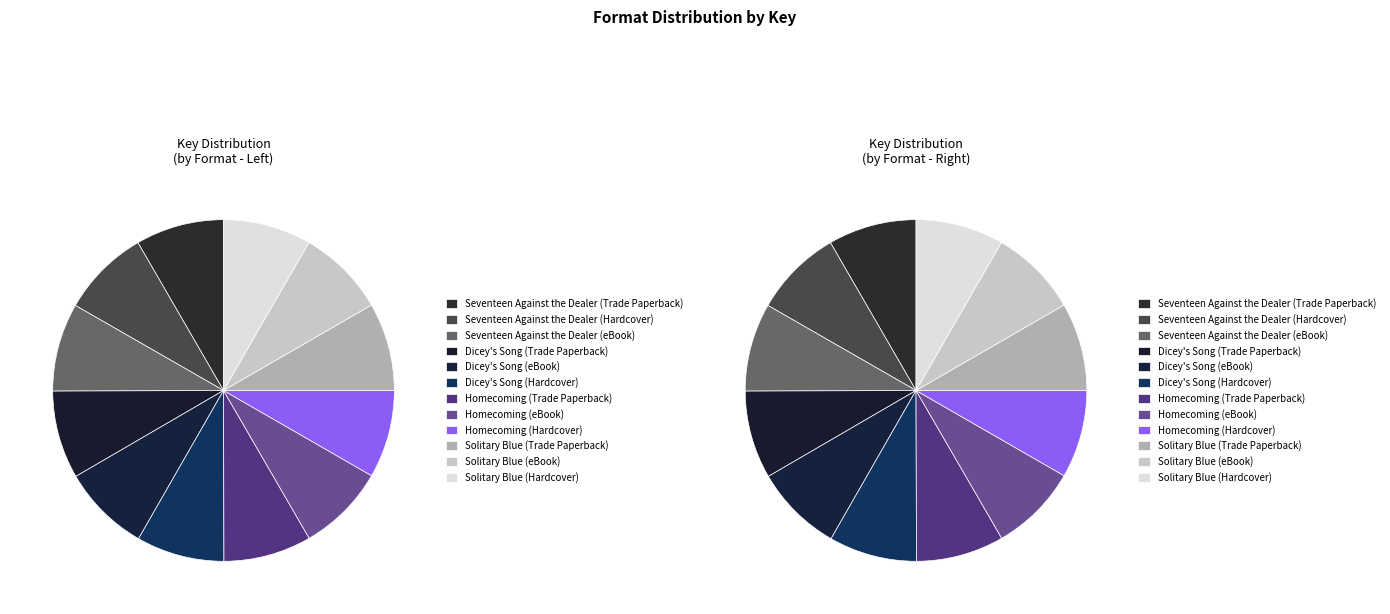

Which slice is the largest?

Seventeen Against the Dealer (Trade Paperback)